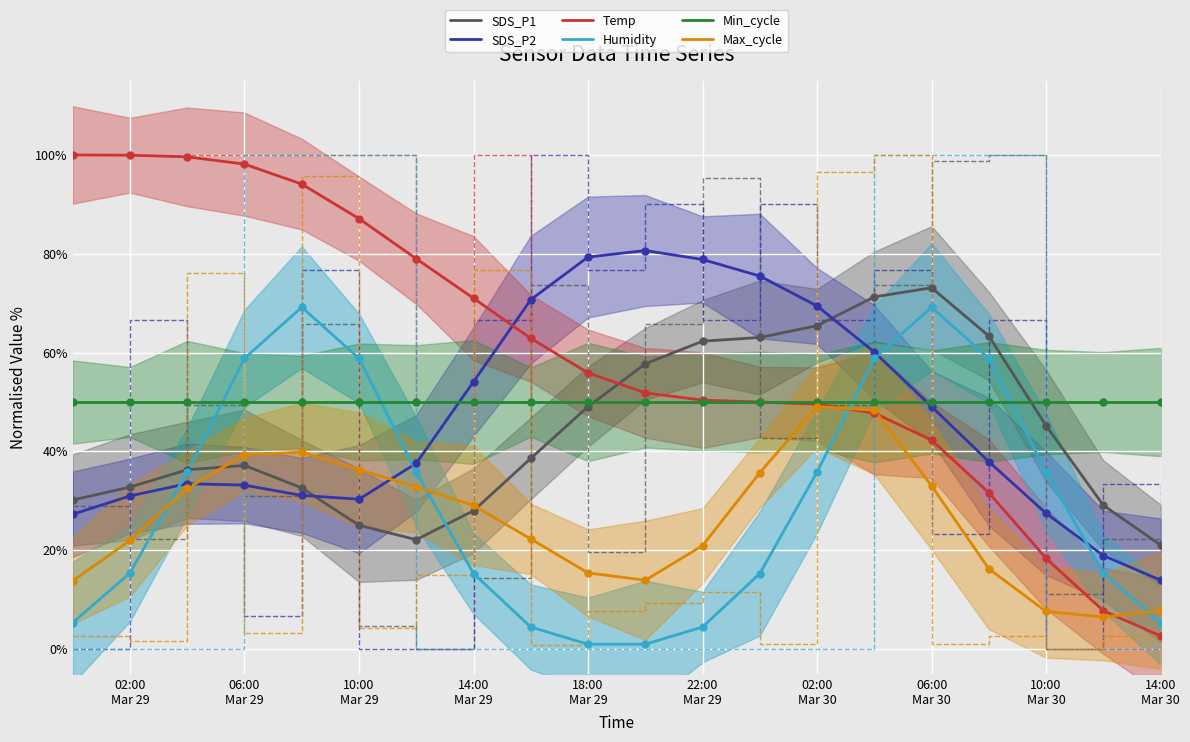

What is the total value across all series at 12?

289.5